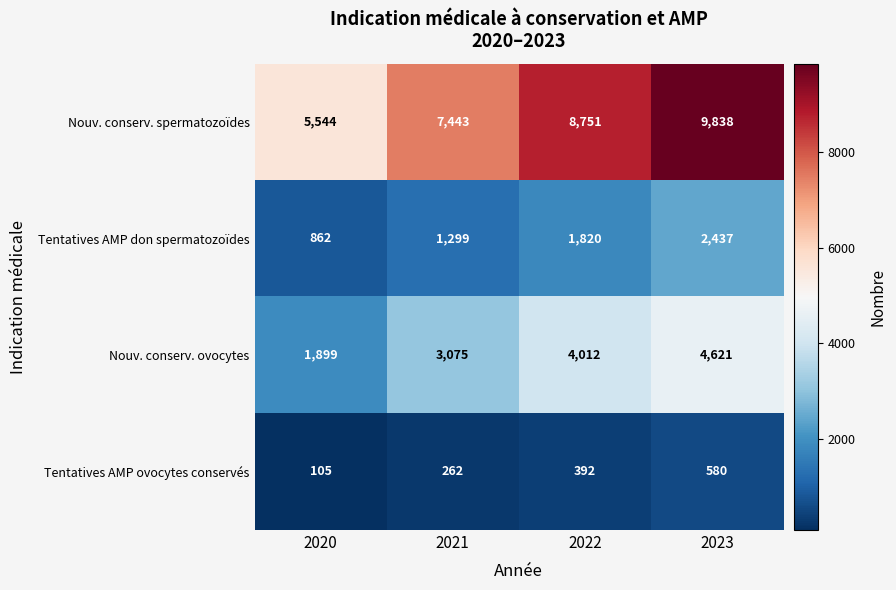

Rank the series at 2021 from lowest to highest value.

Tentatives AMP ovocytes conservés, Tentatives AMP don spermatozoïdes, Nouv. conserv. ovocytes, Nouv. conserv. spermatozoïdes